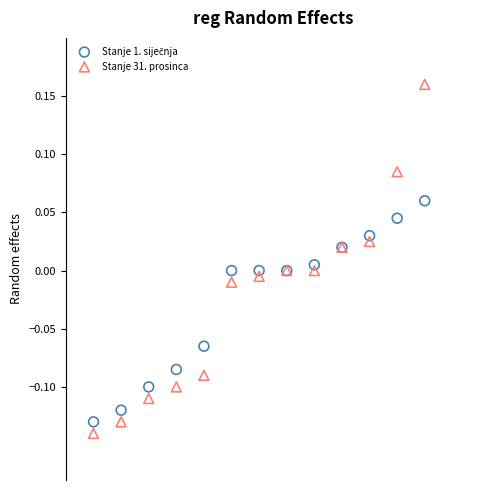

What is the X range (max minus min) for the scatter plot?

12.0